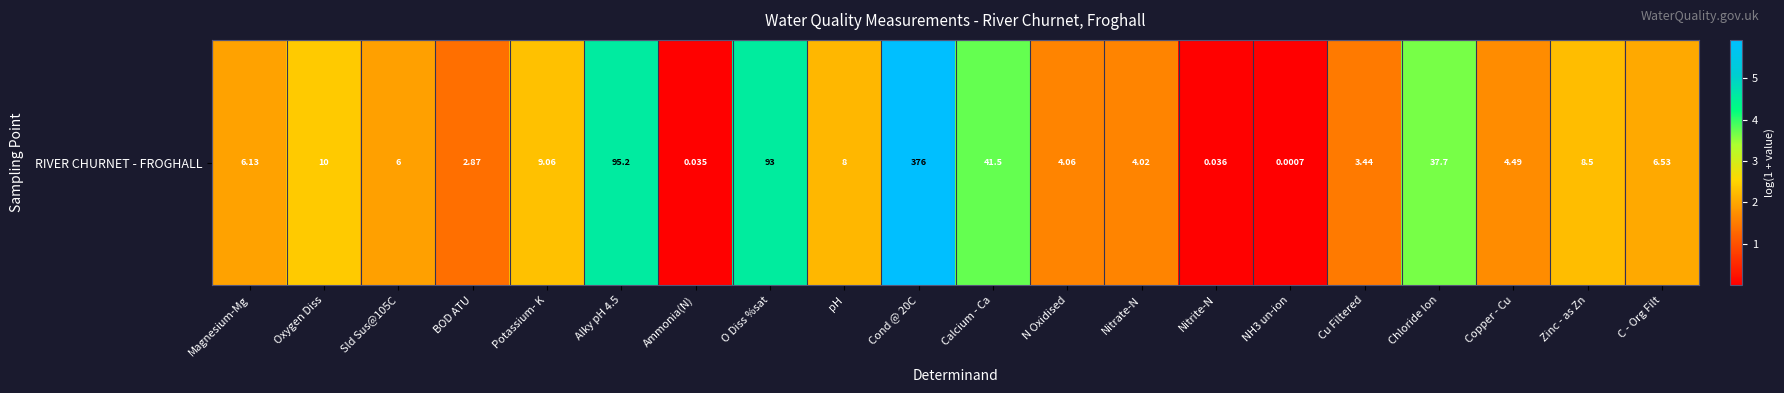

Reading right to left, what are all the values shown in this chart?

C - Org Filt=2.0	Zinc - as Zn=2.3	Copper - Cu=1.7	Chloride Ion=3.7	Cu Filtered=1.5	NH3 un-ion=0.0	Nitrite-N=0.0	Nitrate-N=1.6	N Oxidised=1.6	Calcium - Ca=3.7	Cond @ 20C=5.9	pH=2.2	O Diss %sat=4.5	Ammonia(N)=0.0	Alky pH 4.5=4.6	Potassium- K=2.3	BOD ATU=1.4	Sld Sus@105C=1.9	Oxygen Diss=2.4	Magnesium-Mg=2.0